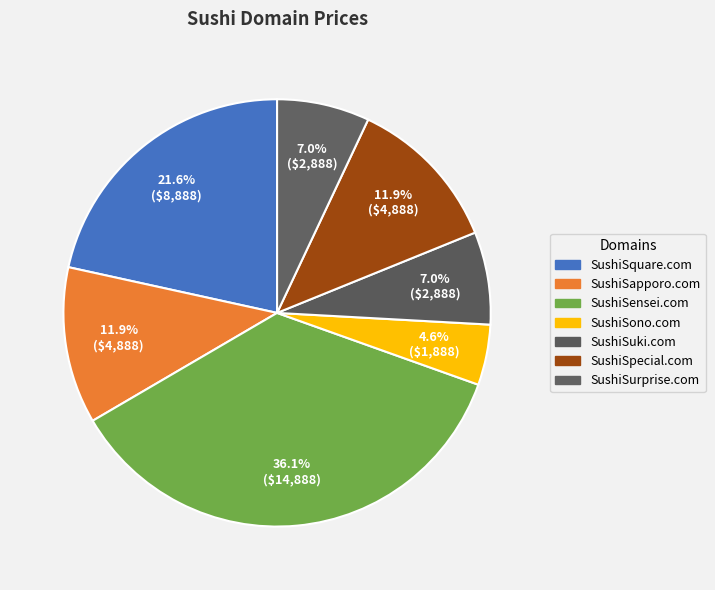

Combined, what portion of the pie is SushiSapporo.com and SushiSurprise.com?

18.9%